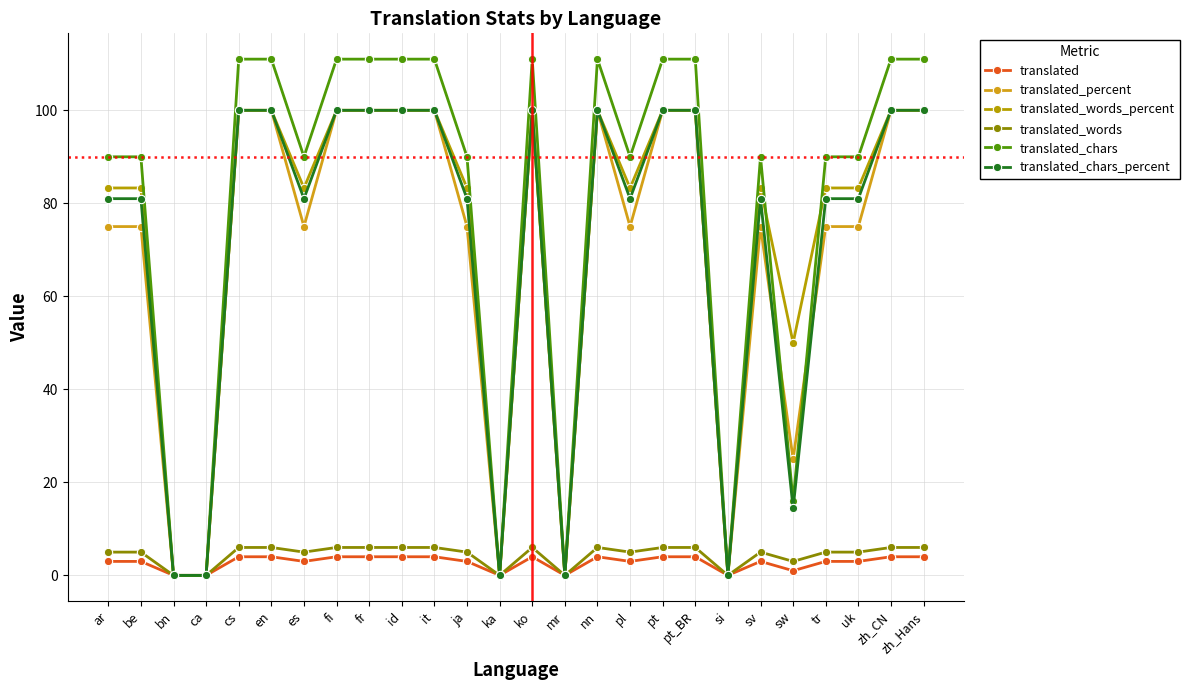

The value of translated_words_percent at pt is 154.0. True or false?

False